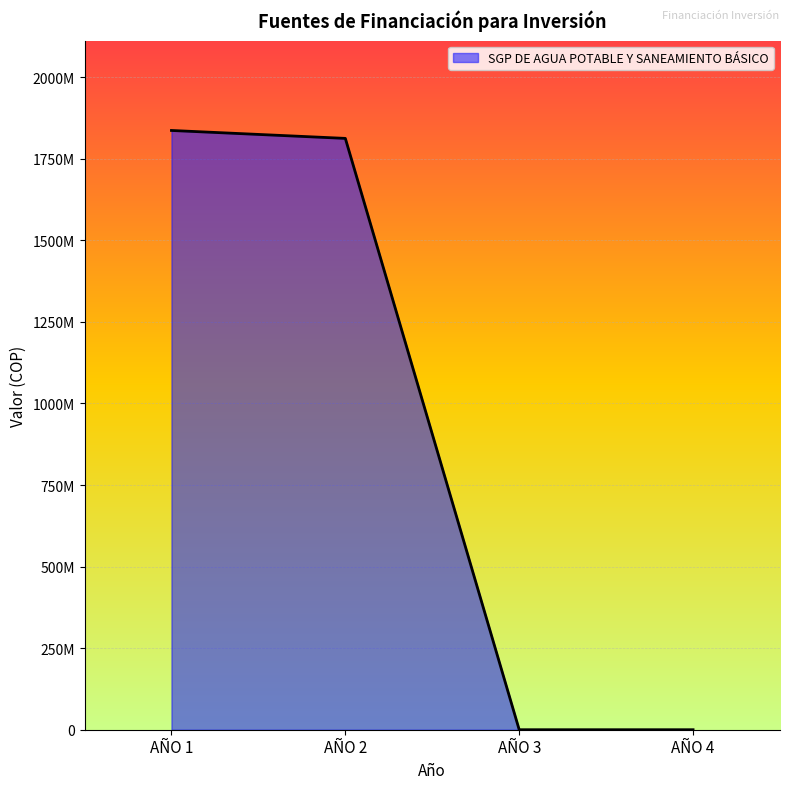

What is the change in value from AÑO 2 to AÑO 3?

-1812429279